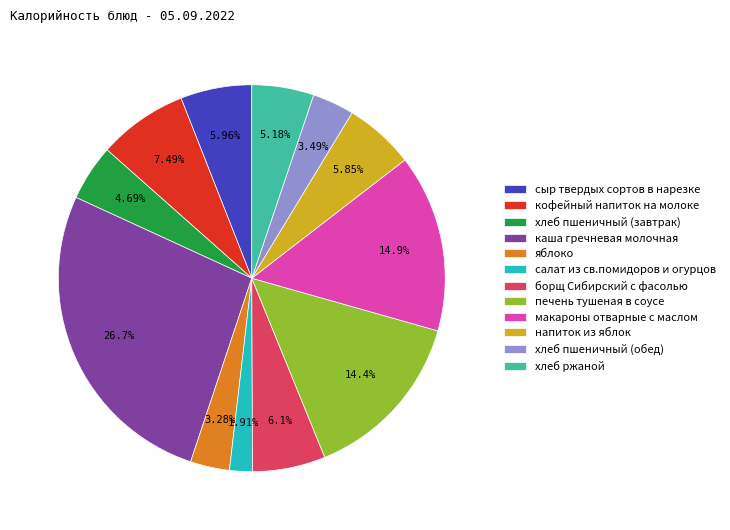

To the nearest percent, what percentage of the pie is напиток из яблок?

6%